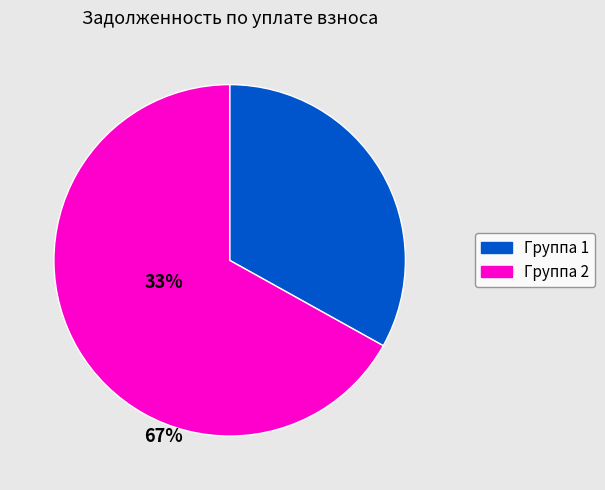

Is there any slice that represents more than half of the pie?

Yes